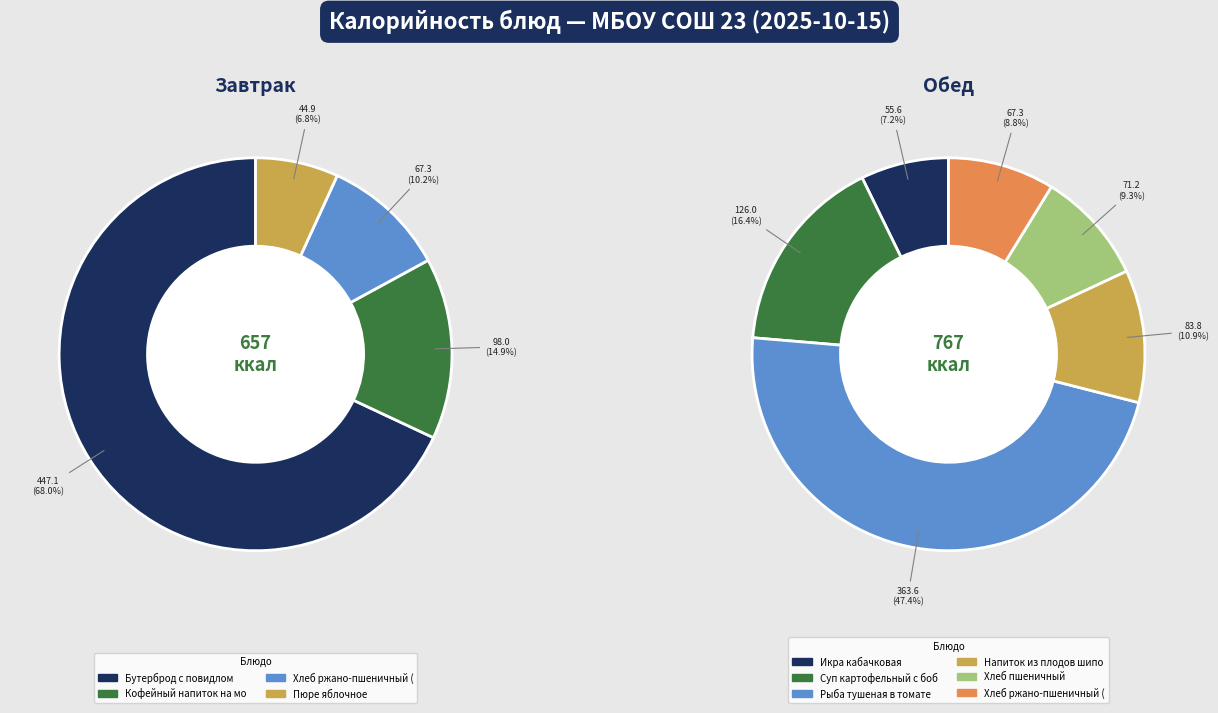

What portion of the pie excludes Суп картофельный с бобовыми?

91.2%